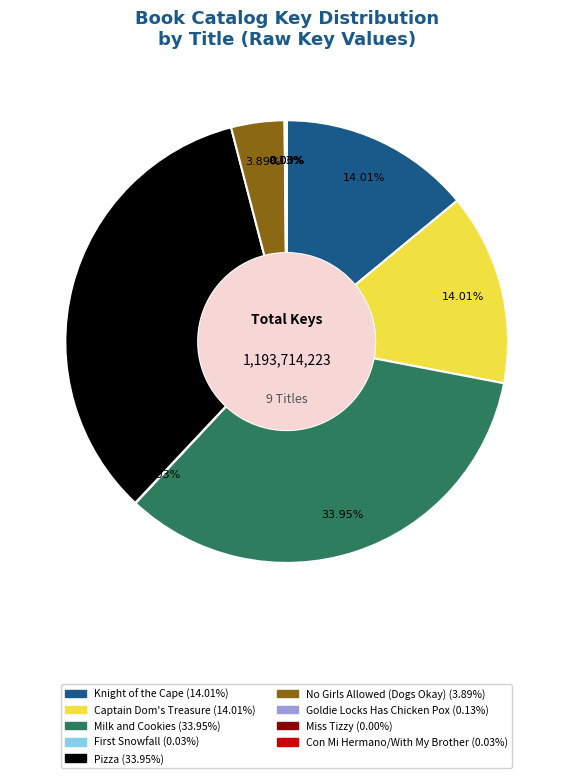

Is there a majority slice in this chart?

No